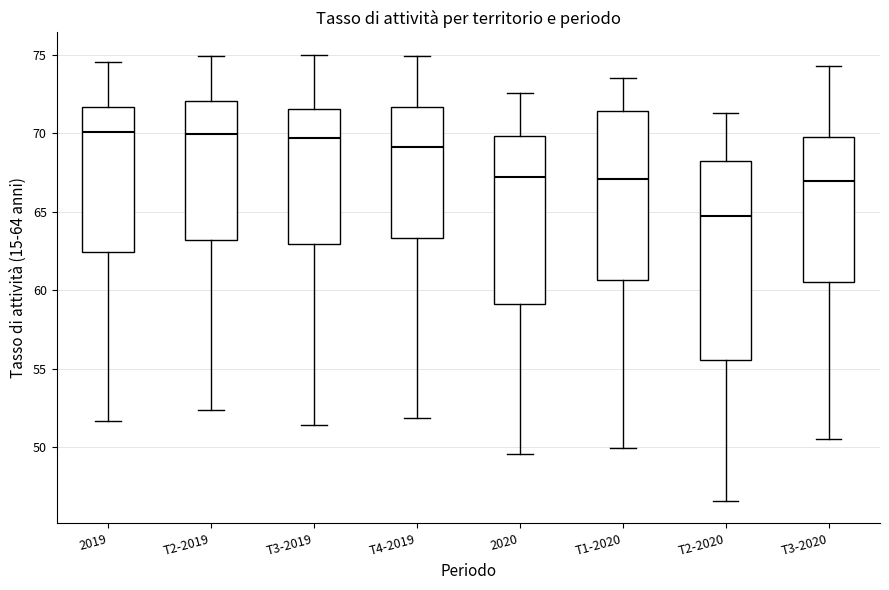

Where is the lower edge of the box for 2019 on the y-axis? The values are not printed on the chart, so give them approximately, as read against the axis.

62.5